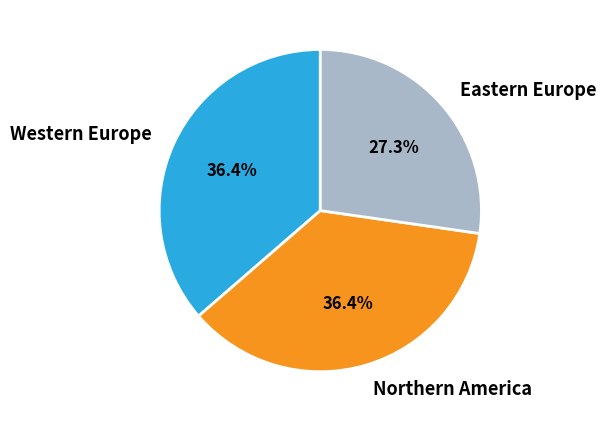

Approximately how many times larger is the value at Western Europe compared to Eastern Europe?

1.3